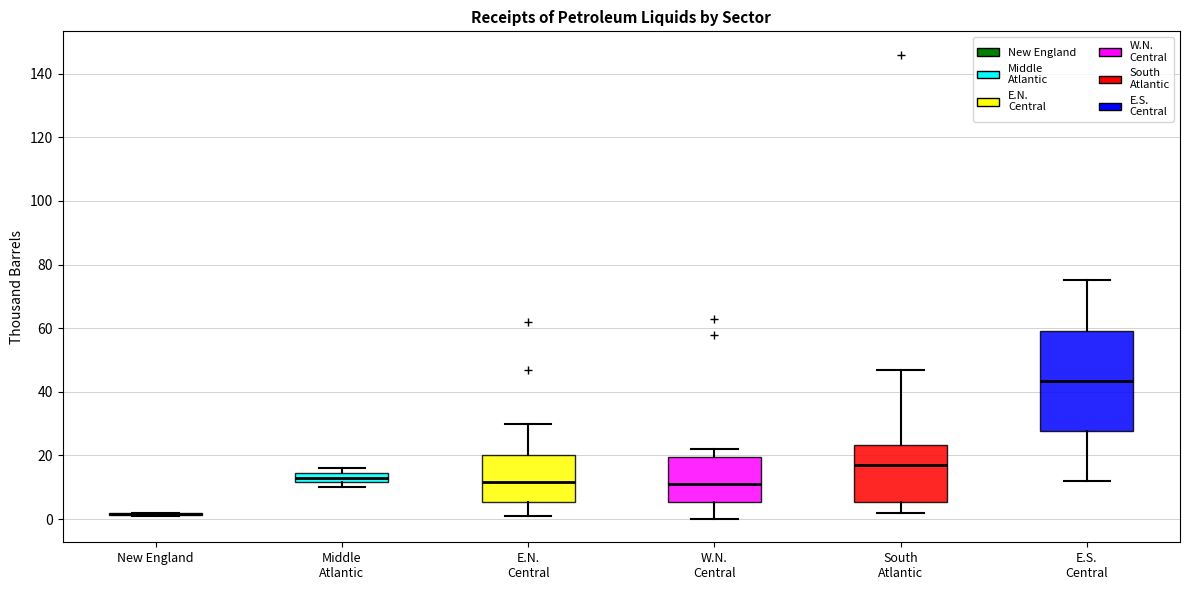

Reading left to right, transcribe this box plot: for each box, give where its median line is, the range the box spans, and where its two whiskers end, as read against the y-axis. The values are not printed on the chart, so give them approximately, as read against the axis.

New England: box collapsed to a line at 2, whiskers 2 to 2
Middle Atlantic: median 14 (inside the box), box 12 to 14, whiskers 10 to 16
E.N. Central: median 12, box 6 to 20, whiskers 2 to 30
W.N. Central: median 12, box 6 to 20, whiskers 0 to 22
South Atlantic: median 18, box 6 to 24, whiskers 2 to 48
E.S. Central: median 44, box 28 to 60, whiskers 12 to 76